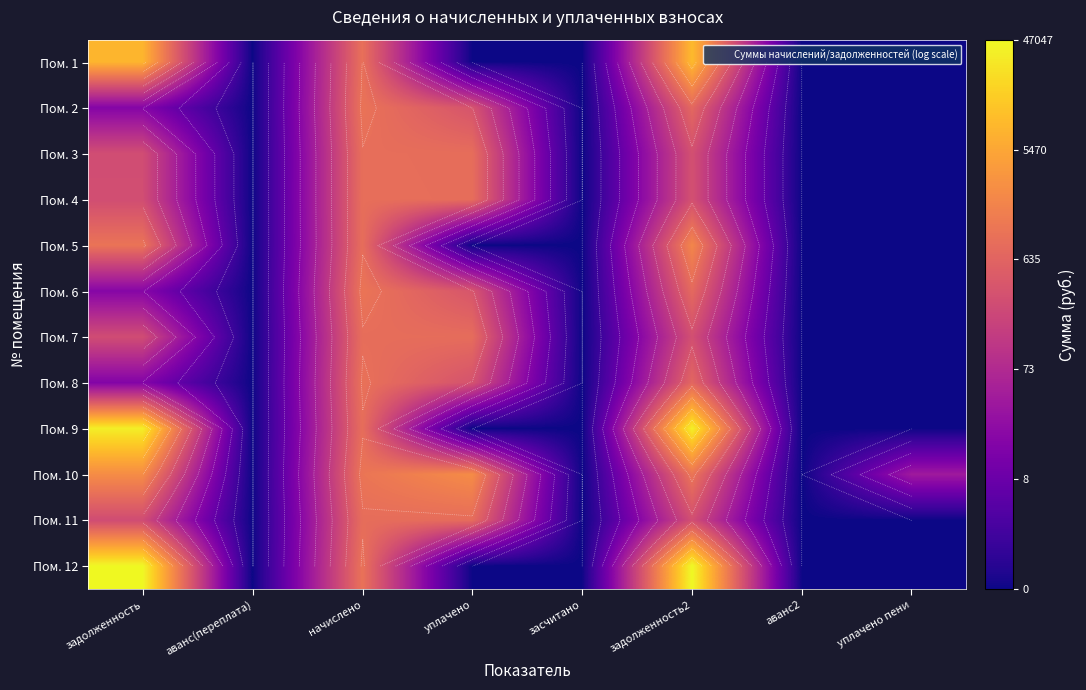

Which series has the largest range (max minus min)?

Пом. 12